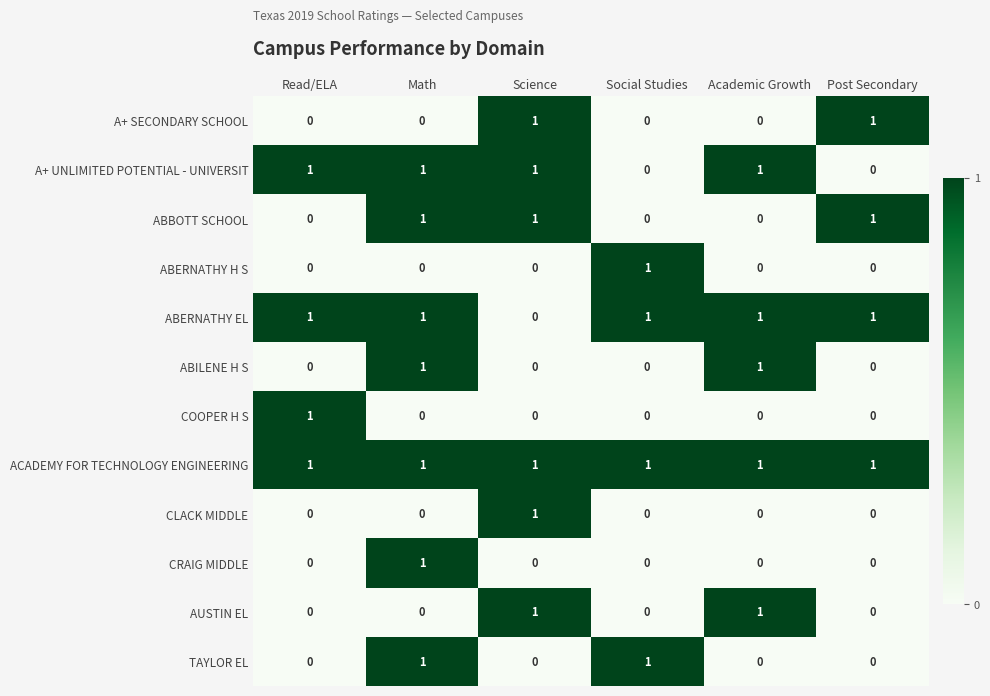

At which category is the sum across all series the highest?

Math